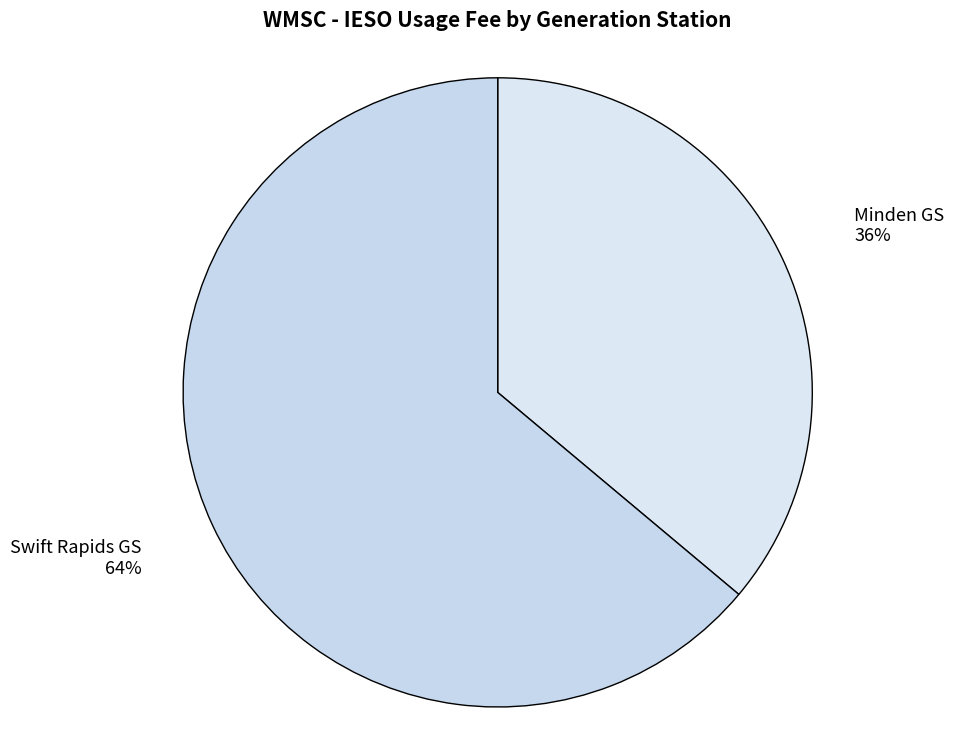

To the nearest percent, what is the difference between the largest and smallest slice percentages?

28%